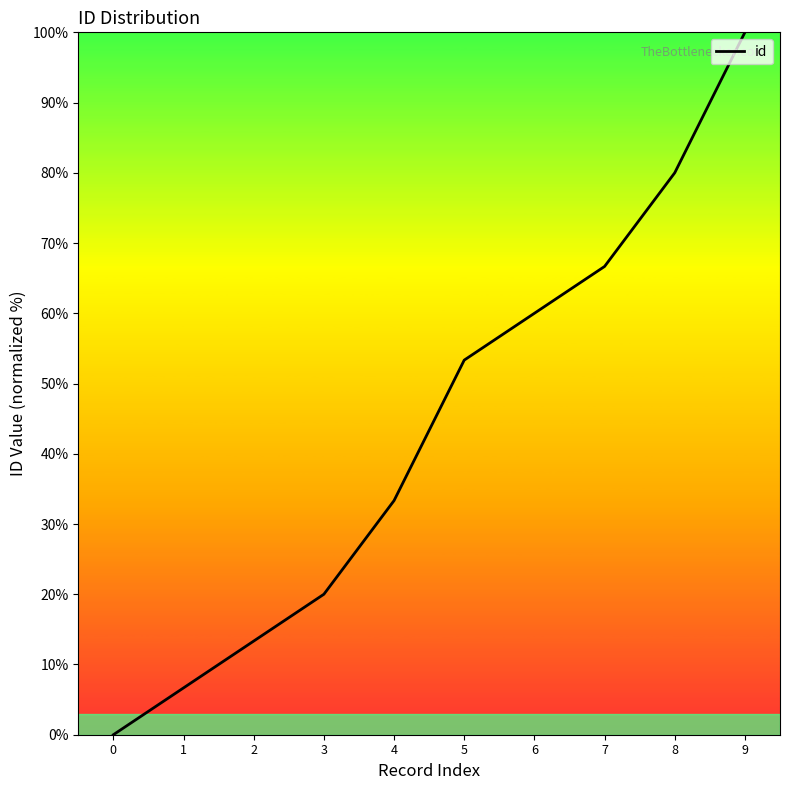

Reading left to right, extract all data points from this chart.

0.0	6.7	13.3	20.0	33.3	53.3	60.0	66.7	80.0	100.0